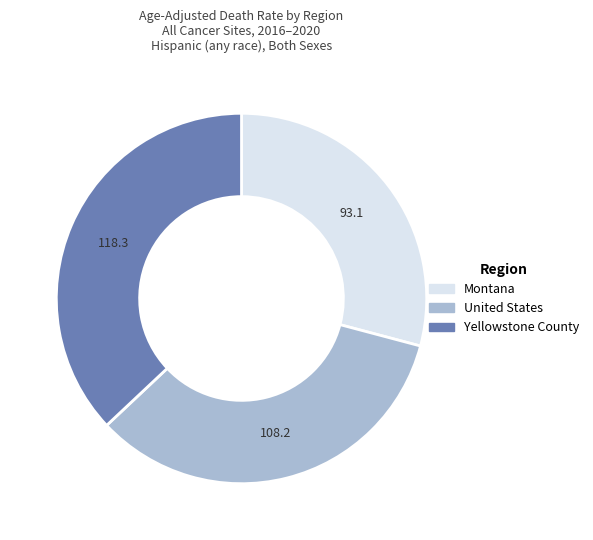

True or false: United States accounts for 41% of the total.

False